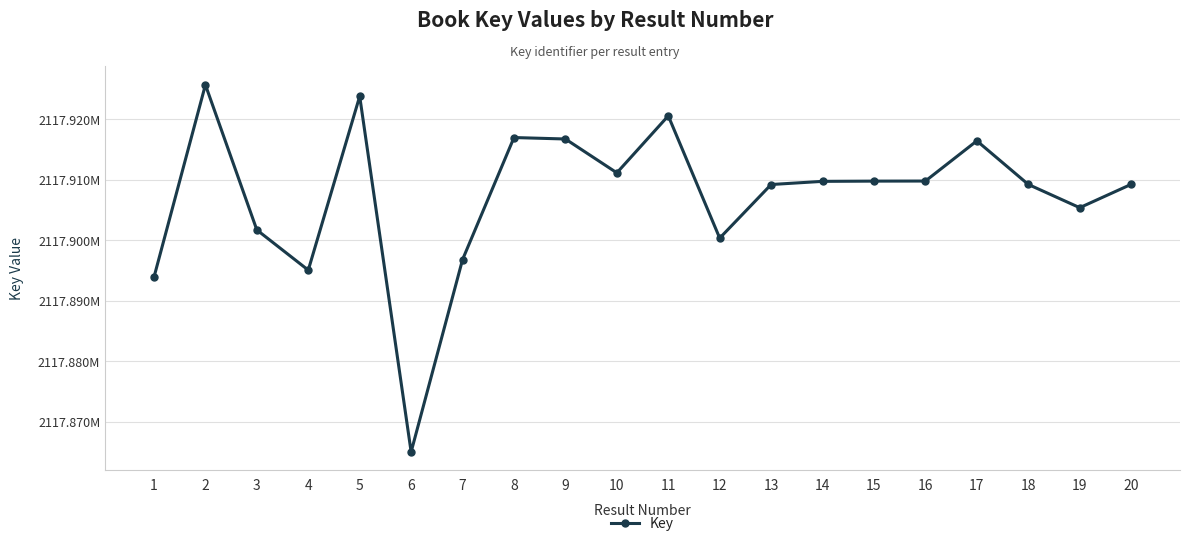

Which category has the highest value across all series?

2